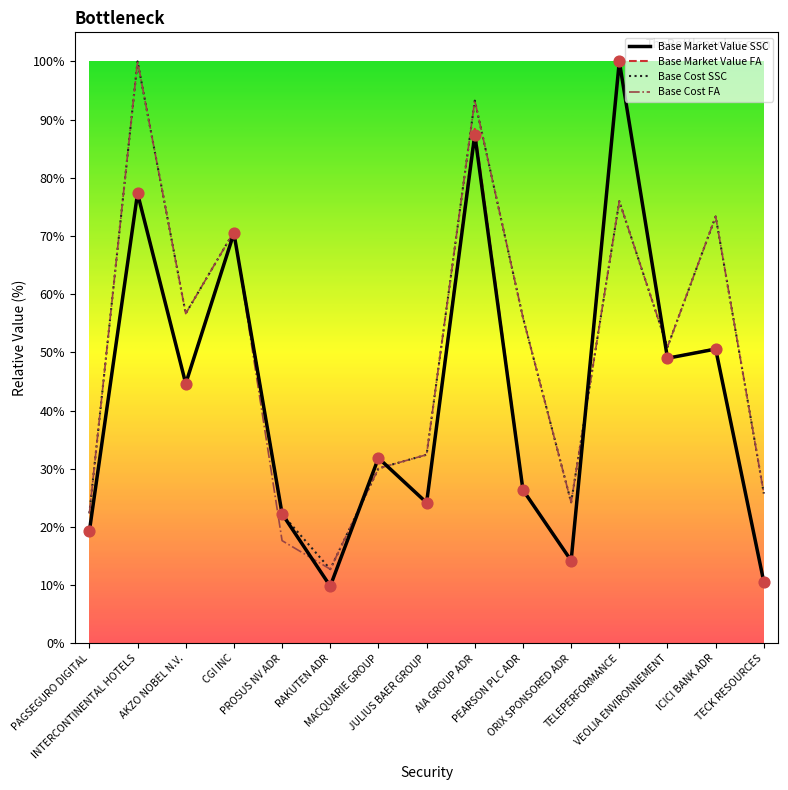

What is the minimum value for Base Cost FA?

12.7